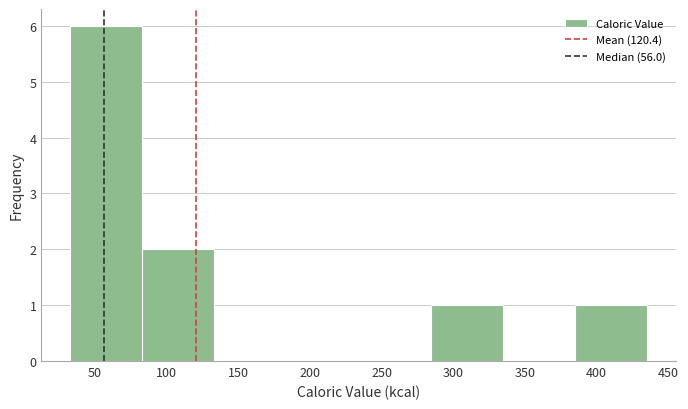

What is the height of the bar covering 85 to 135 on the x-axis? Neither the bar edges nor the heights are printed on the chart, so give them approximately, as read against the axes.

2